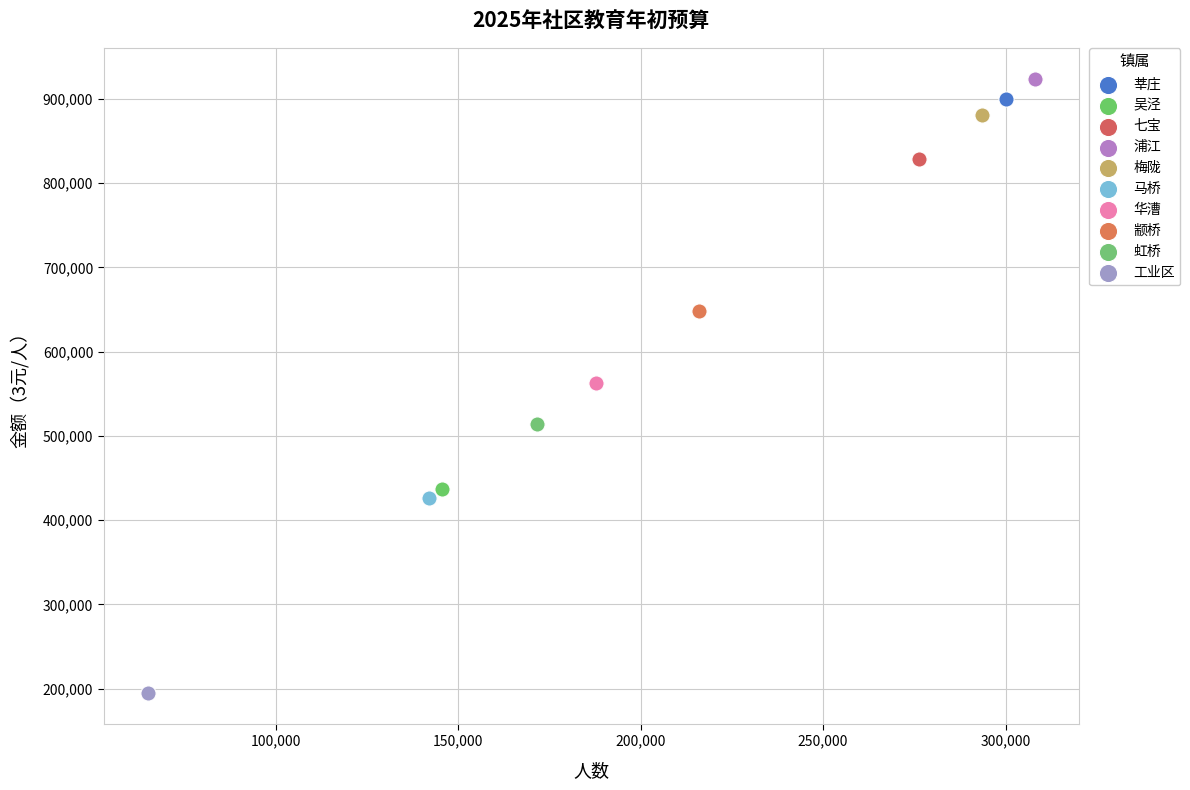

Which series reaches the minimum Y coordinate?

工业区